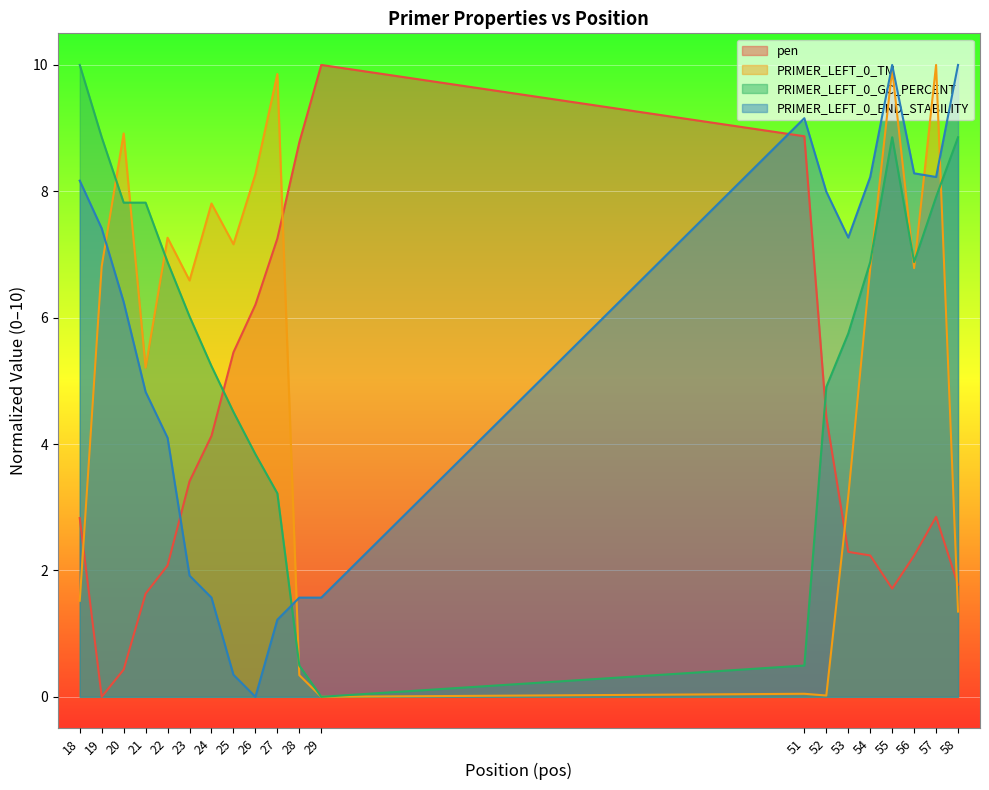

Reading left to right, extract all data points from this chart.

pen: 18=2.8	19=0.0	20=0.4	21=1.6	22=2.1	23=3.4	24=4.1	25=5.5	26=6.2	27=7.3	28=8.8	29=10.0	51=8.9	52=4.4	53=2.3	54=2.2	55=1.7	56=2.2	57=2.8	58=1.8
PRIMER_LEFT_0_TM: 18=1.5	19=6.8	20=8.9	21=5.2	22=7.3	23=6.6	24=7.8	25=7.2	26=8.3	27=9.9	28=0.3	29=0.0	51=0.0	52=0.0	53=3.2	54=6.8	55=9.9	56=6.8	57=10.0	58=1.3
PRIMER_LEFT_0_GC_PERCENT: 18=10.0	19=8.9	20=7.8	21=7.8	22=6.9	23=6.0	24=5.2	25=4.5	26=3.8	27=3.2	28=0.5	29=0.0	51=0.5	52=4.9	53=5.8	54=6.9	55=8.9	56=6.9	57=7.9	58=8.9
PRIMER_LEFT_0_END_STABILITY: 18=8.2	19=7.4	20=6.2	21=4.8	22=4.1	23=1.9	24=1.6	25=0.3	26=0.0	27=1.2	28=1.6	29=1.6	51=9.2	52=8.0	53=7.3	54=8.2	55=10.0	56=8.3	57=8.2	58=10.0